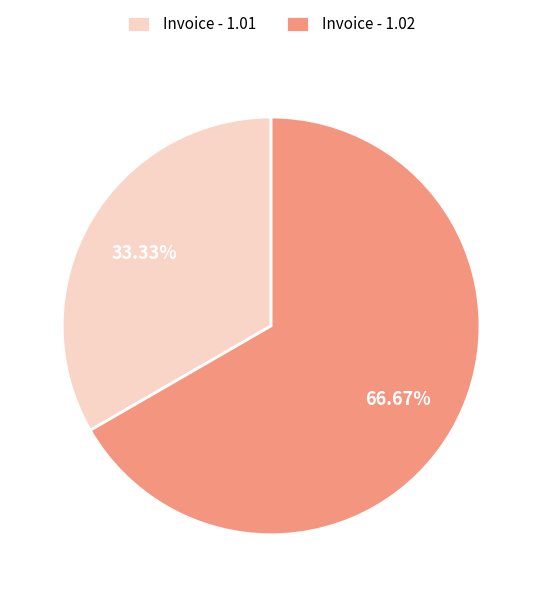

What percentage is the Invoice - 1.01 slice, to the nearest percent?

33%